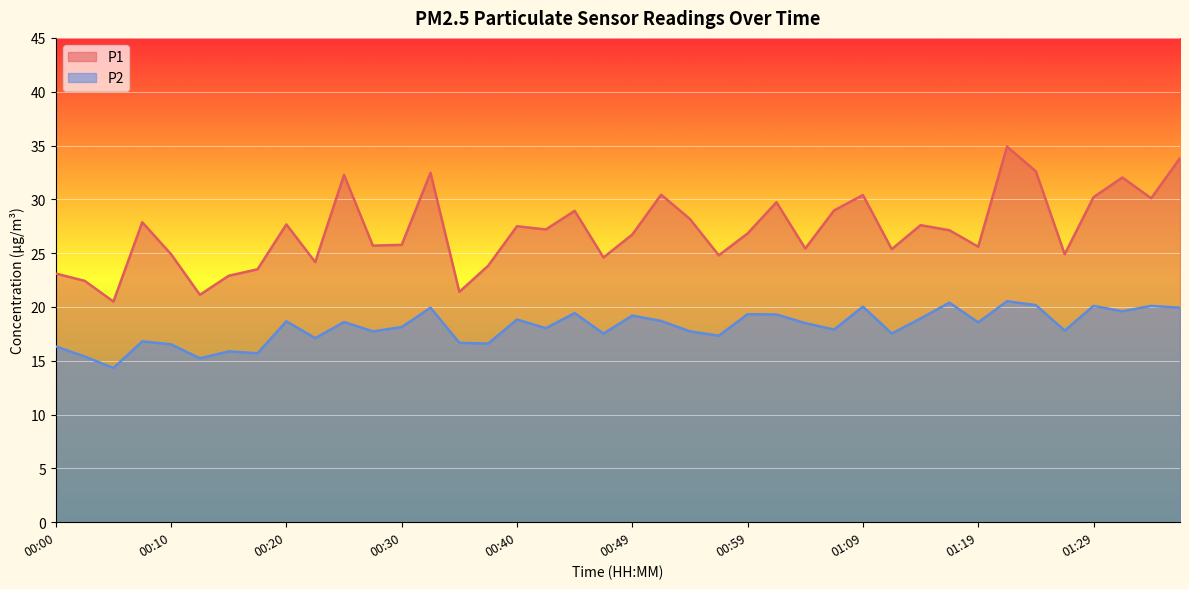

What is the label of the 19th point from the right?

00:52